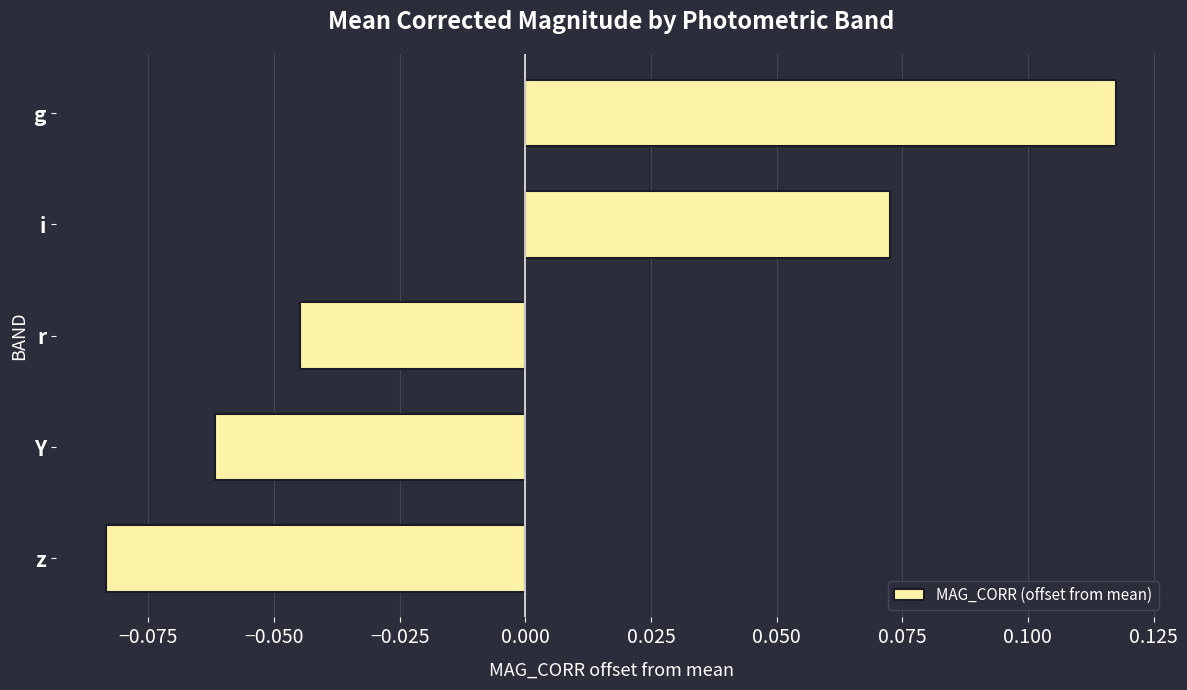

Which has a higher value, i or Y?

i